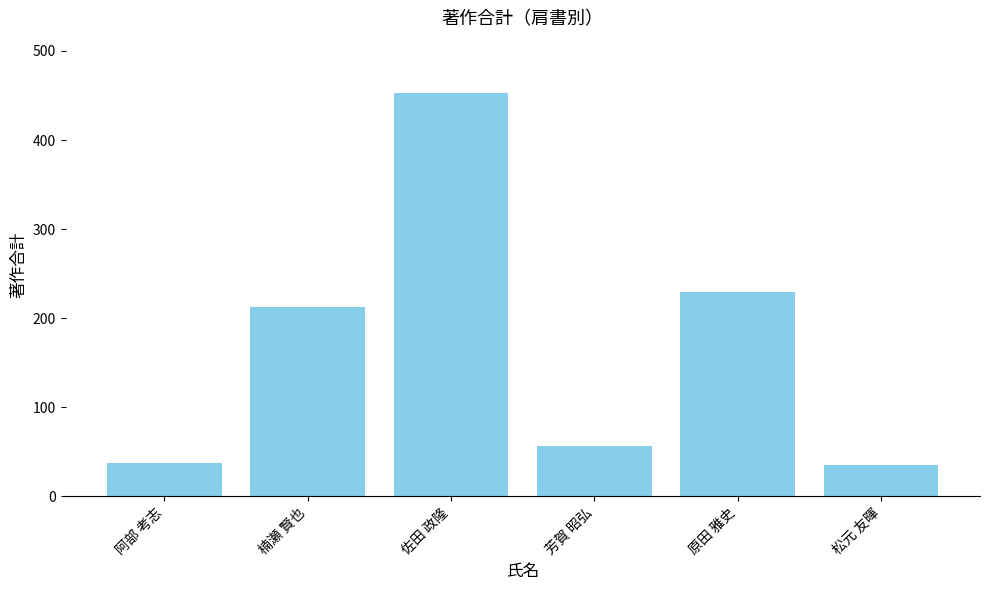

What is the value of the 6th bar from the left?

35